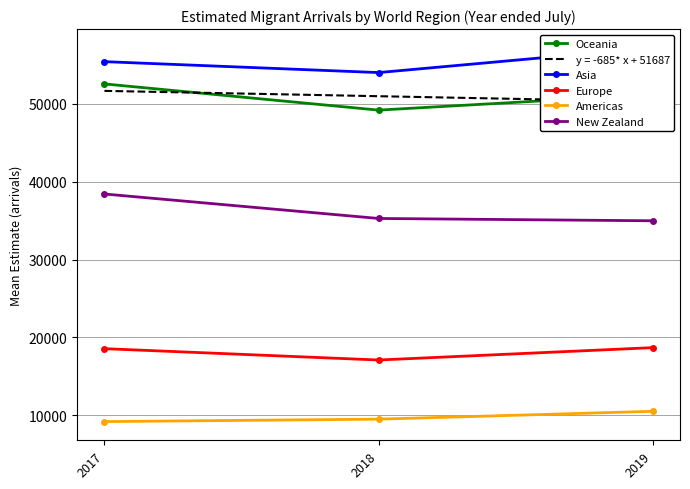

What is the sum of the New Zealand values at 2017 and 2018?

73710